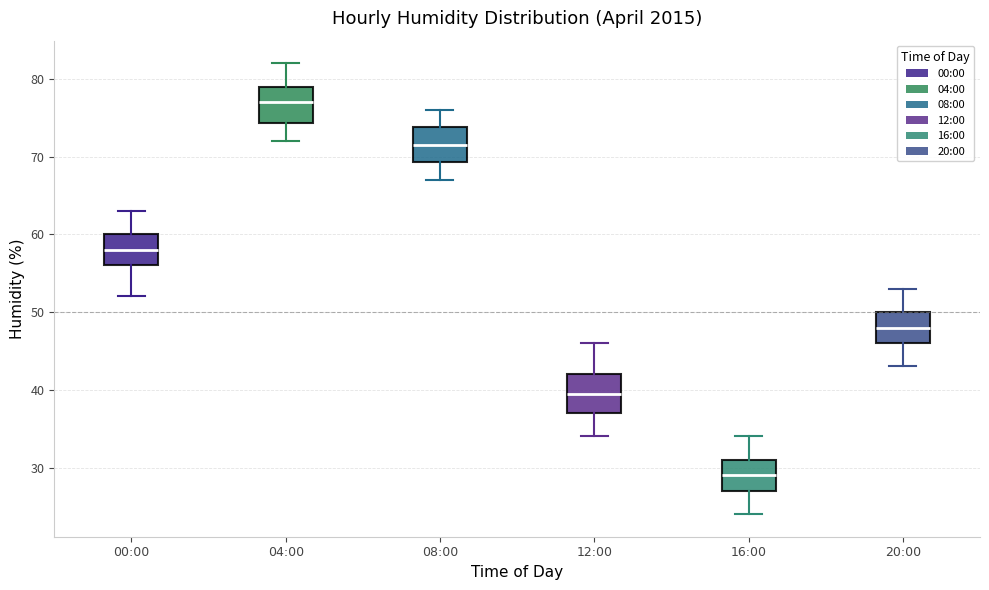

Reading left to right, read every box against the y-axis: the position of its median line, the range the box covers, and the ends of its whiskers. The values are not printed on the chart, so give them approximately, as read against the axis.

00:00: median 58, box 56 to 60, whiskers 52 to 63
04:00: median 77, box 74 to 79, whiskers 72 to 82
08:00: median 72, box 69 to 74, whiskers 67 to 76
12:00: median 40, box 37 to 42, whiskers 34 to 46
16:00: median 29, box 27 to 31, whiskers 24 to 34
20:00: median 48, box 46 to 50, whiskers 43 to 53